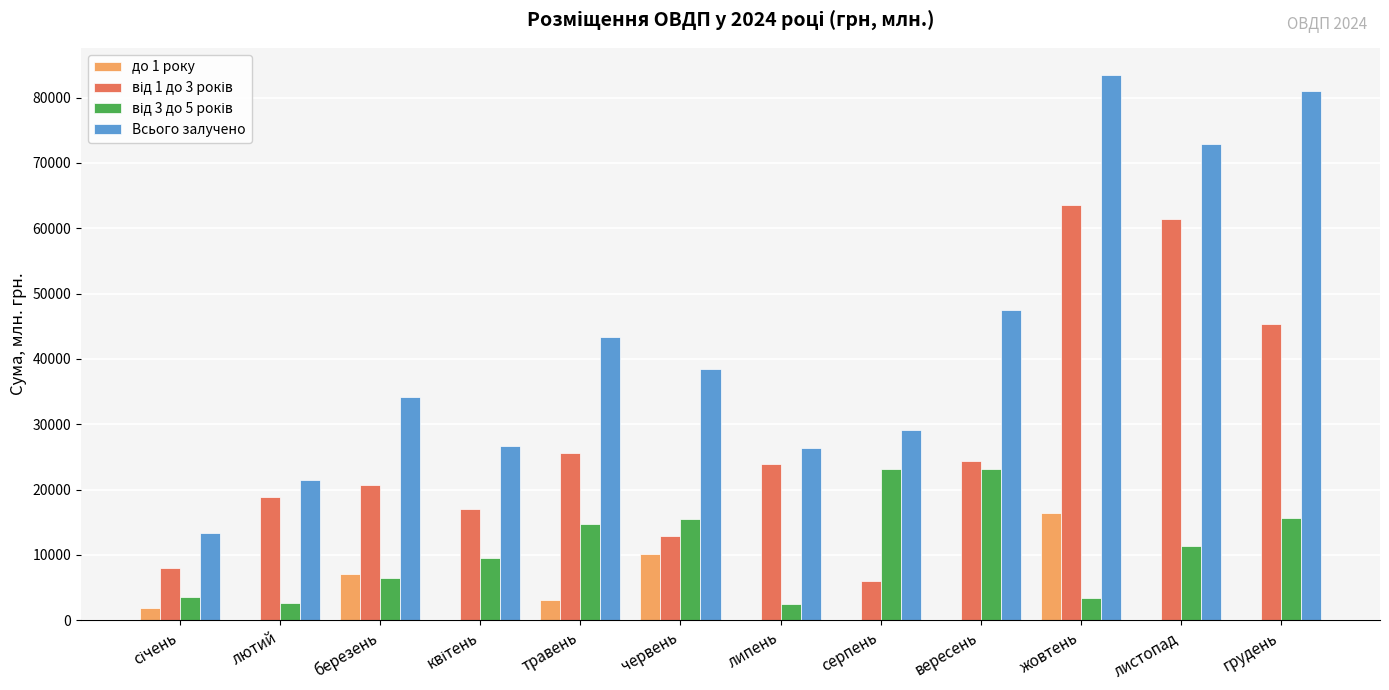

What is the sum of all до 1 року values?

38443.8